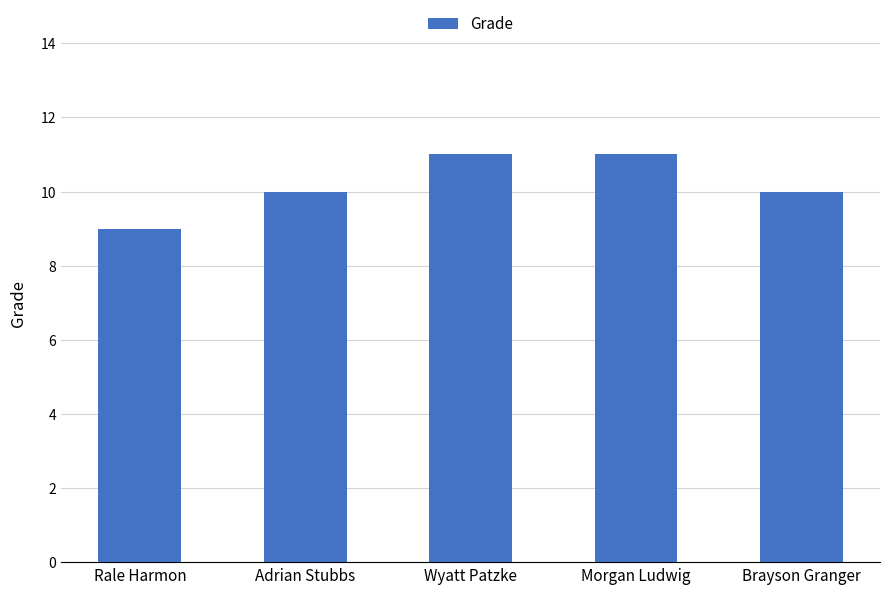

What is the label of the 2nd bar from the right?

Morgan Ludwig